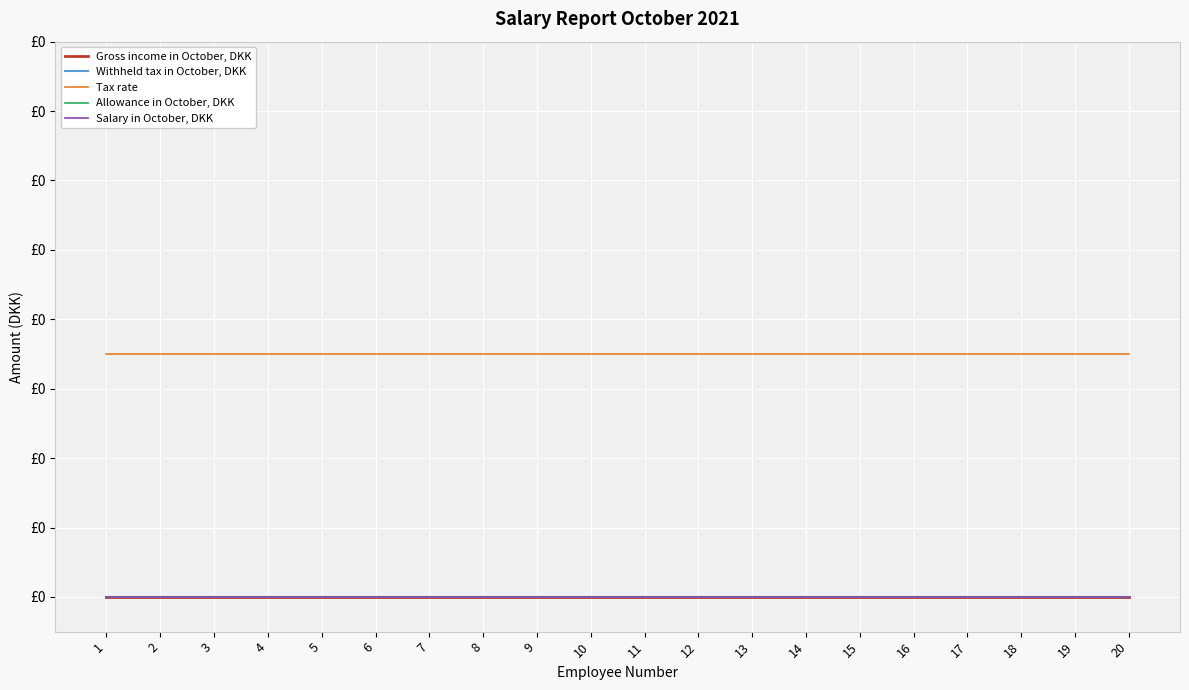

What is the total value across all series at 10?

0.3